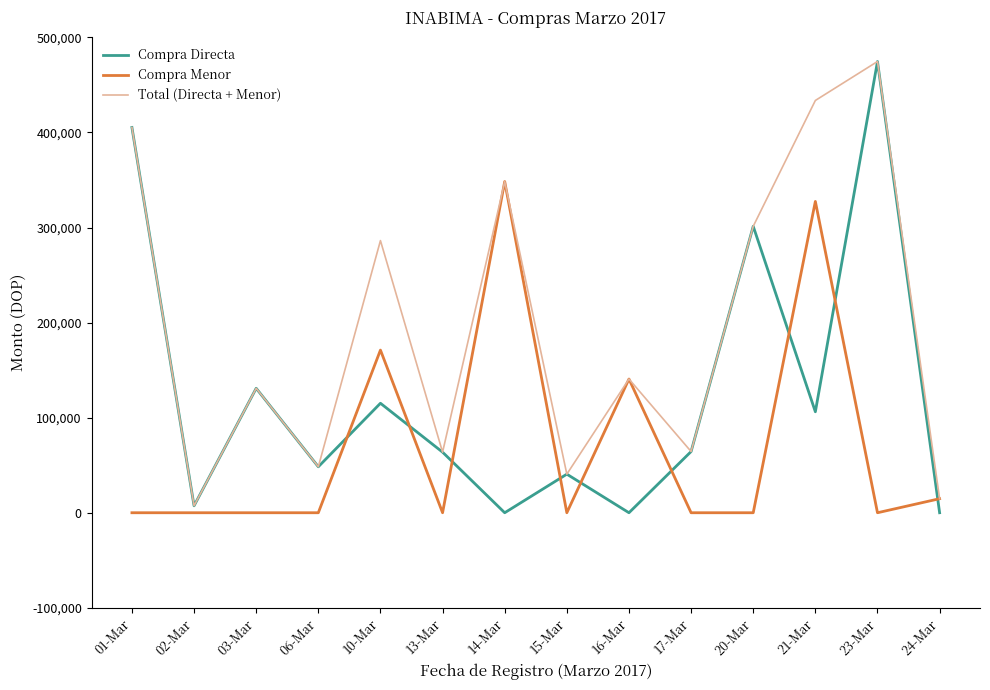

Which series ends up on top after the final intersection of Compra Directa and Compra Menor?

Compra Menor